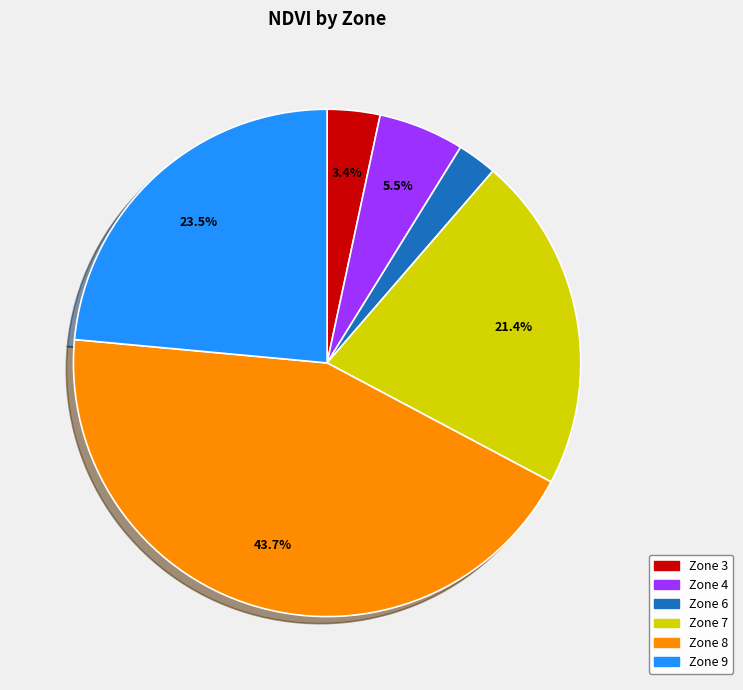

Count the number of slices in the pie.

6